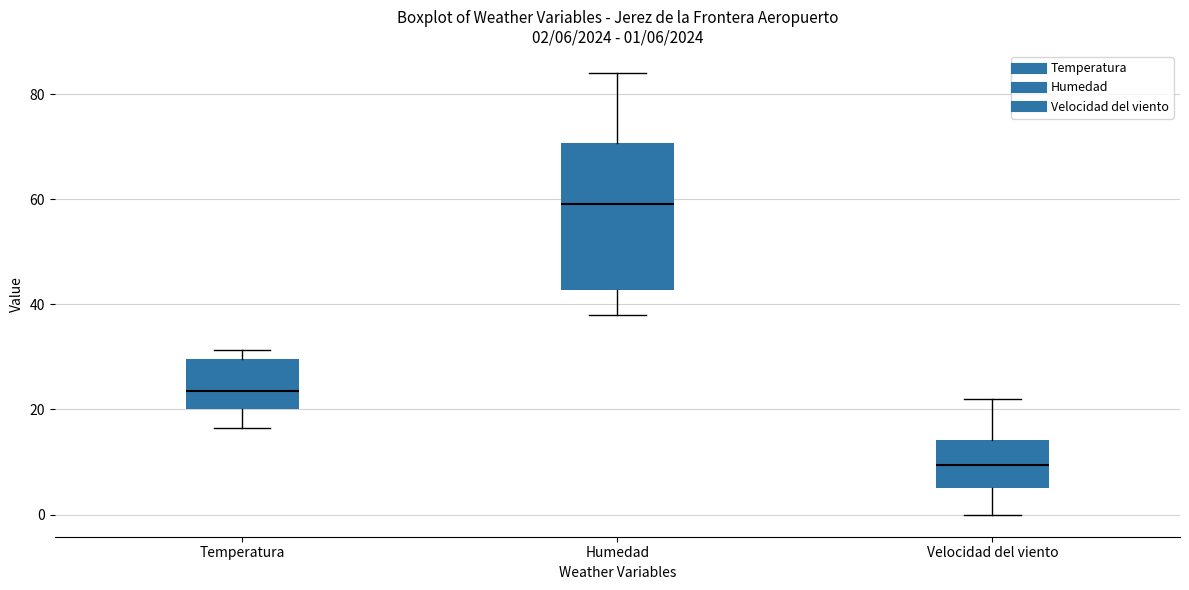

Which box's median line is the lowest?

Velocidad del viento